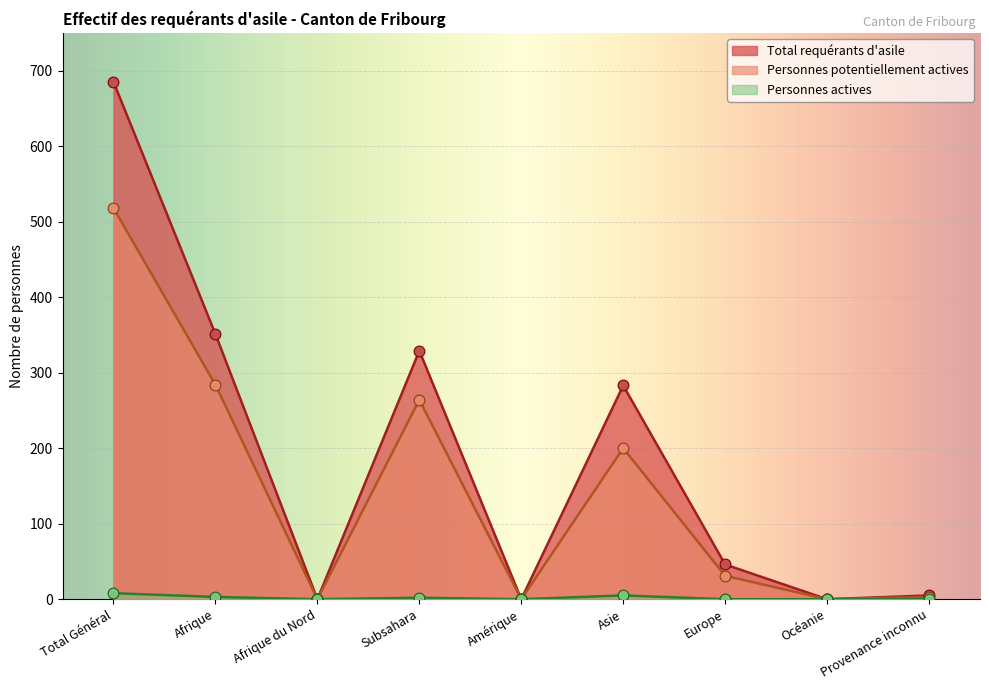

What are all the series names shown in the legend?

Total requérants d'asile, Personnes potentiellement actives, Personnes actives